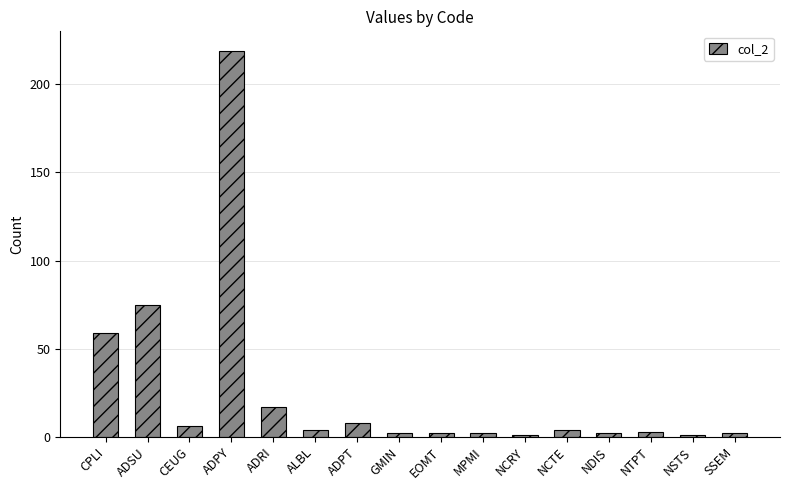

What is the smallest value displayed?

1